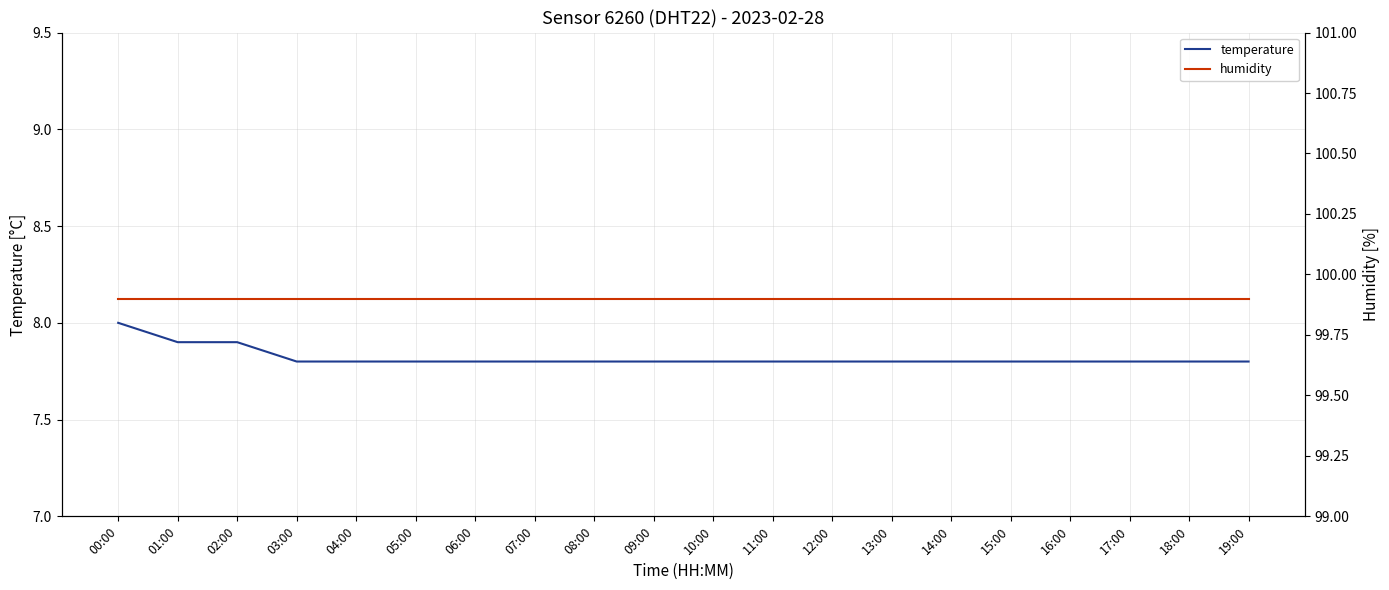

True or false: temperature and humidity cross at least once.

False